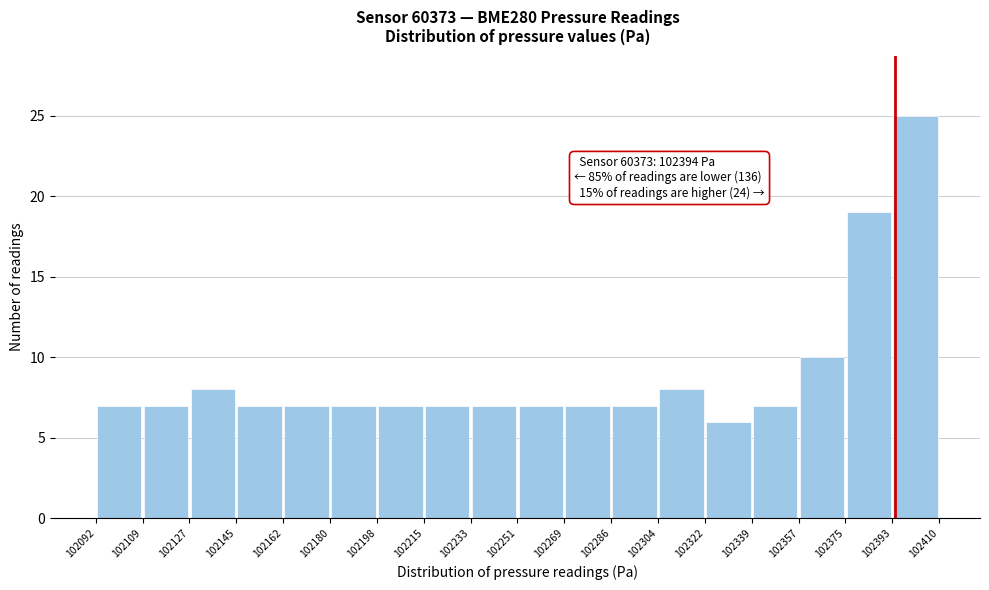

Over which range of the x-axis is the bar tallest?

102393 to 102410